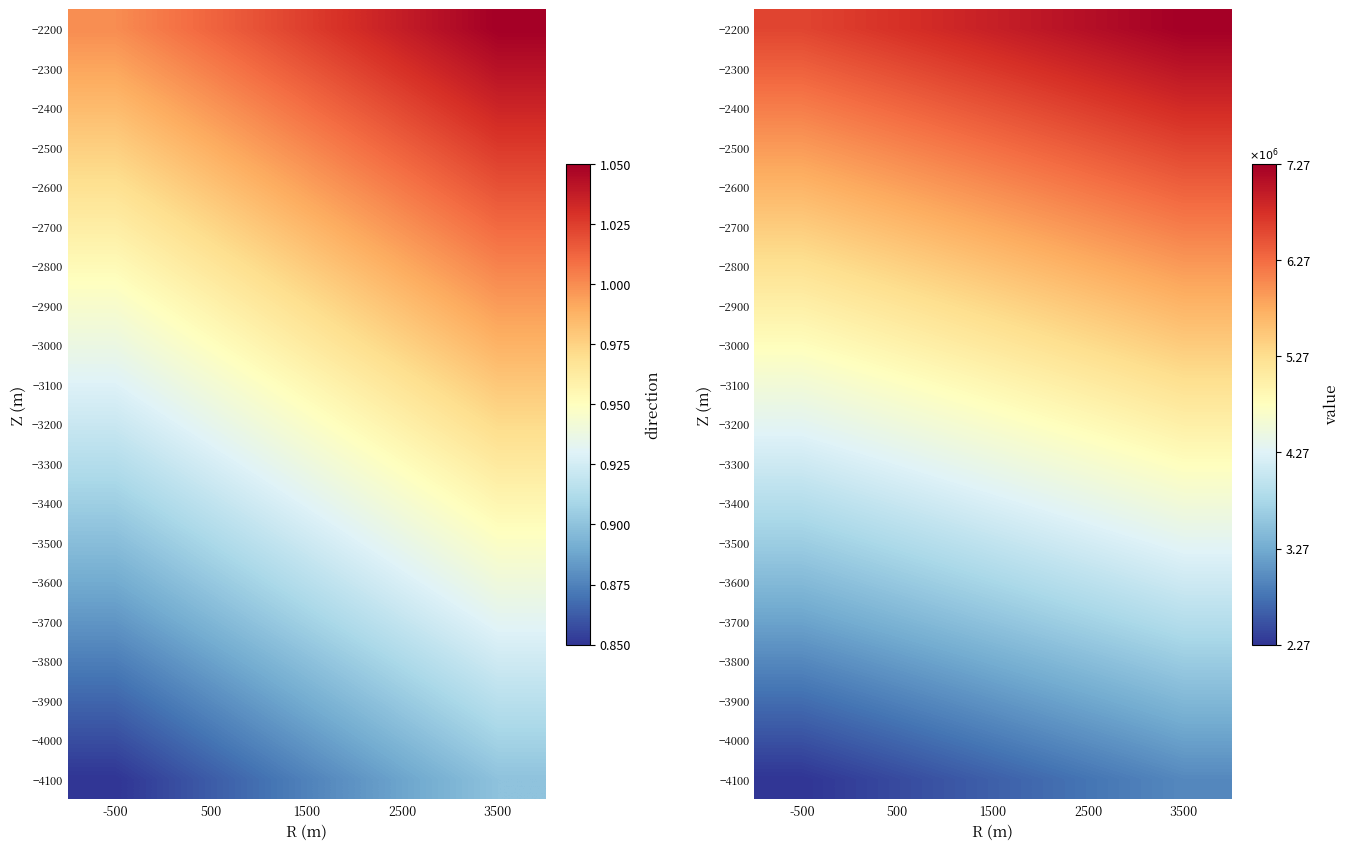

The −2400 series shows 2032066.0 at -500. True or false?

False